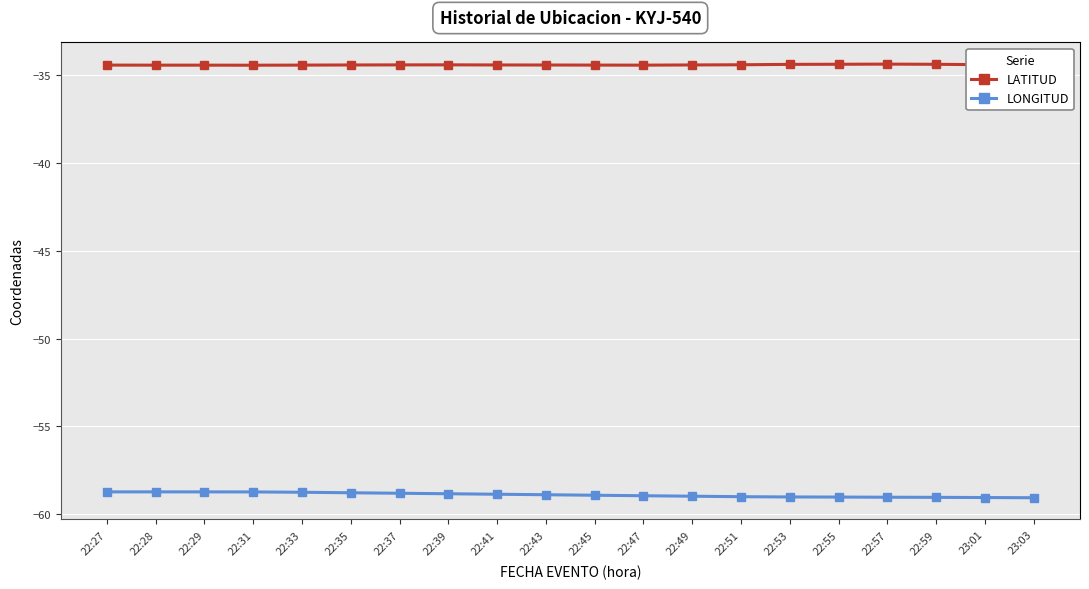

What is the minimum value for LATITUD?

-34.5